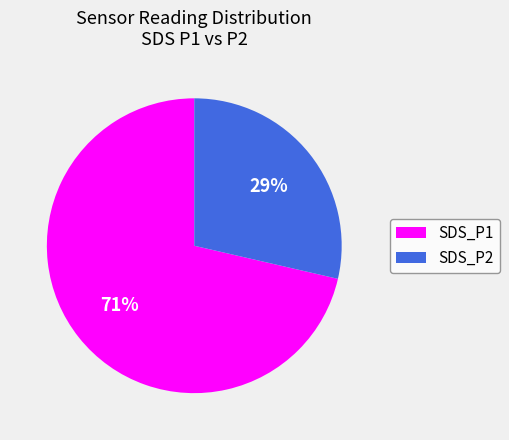

Combined, do SDS_P2 and SDS_P1 account for over 50%?

Yes